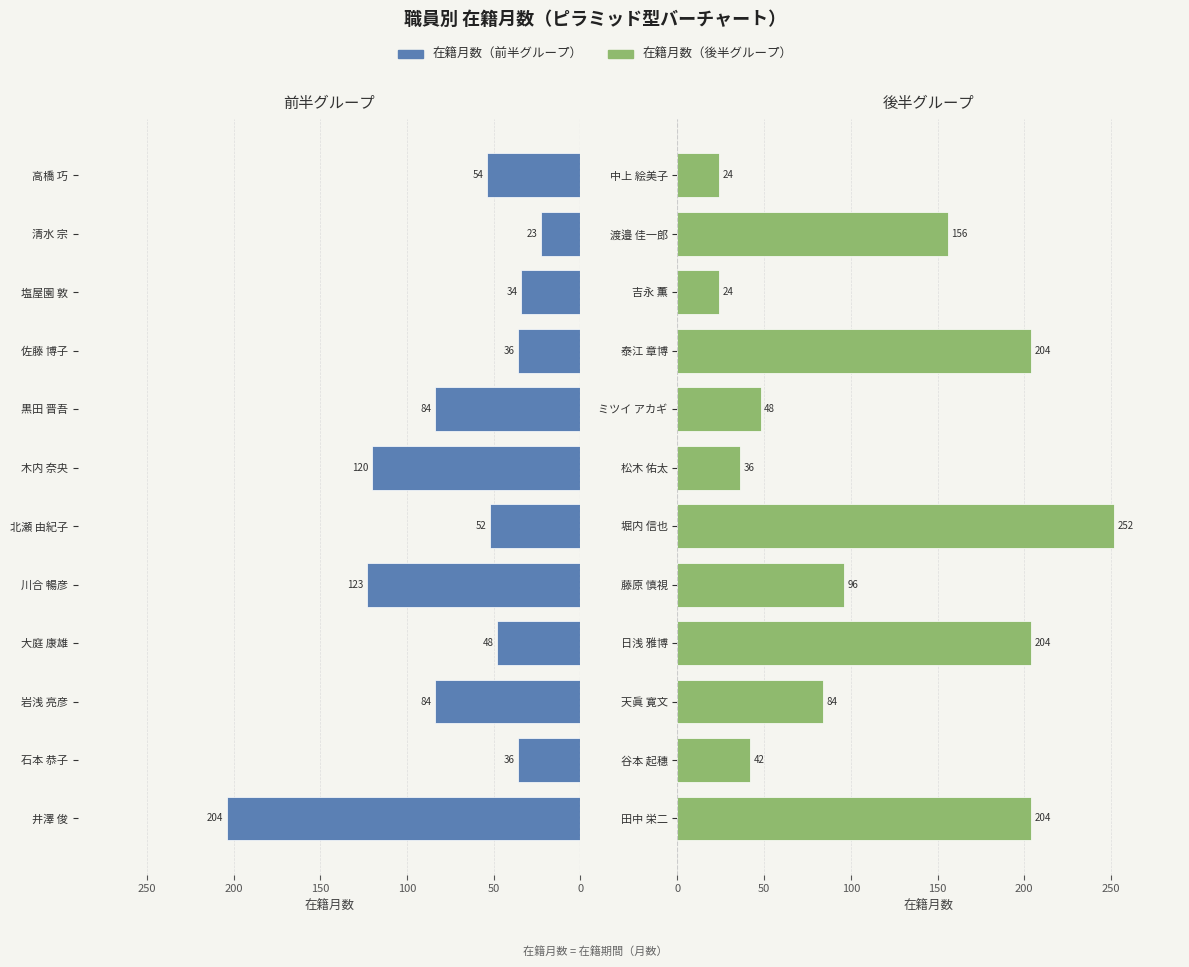

Does the chart contain stacked bars?

No